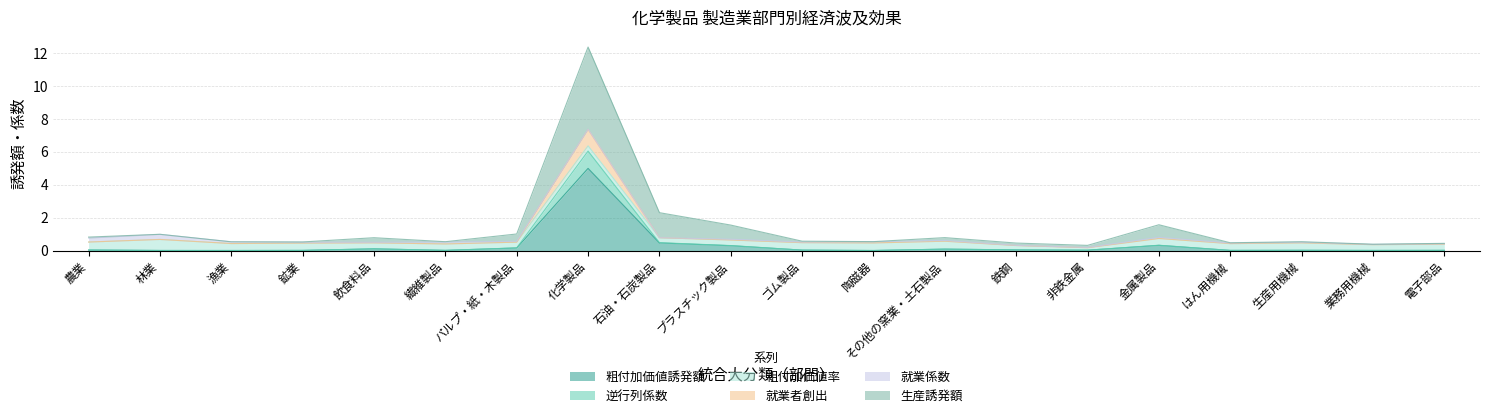

True or false: 就業者創出 has a value of 0.5 at パルプ・紙・木製品.

True